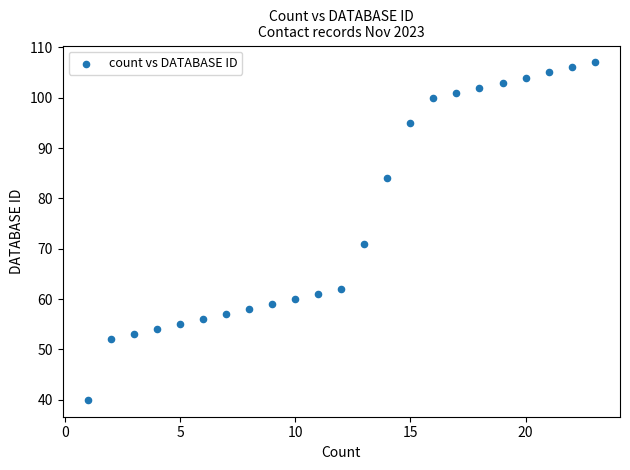

What is the range of X values (max minus min)?

22